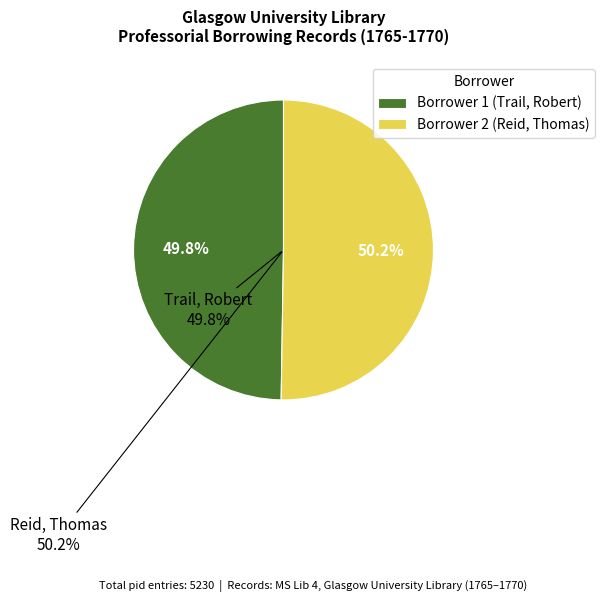

Which slice is the largest?

Borrower 2 (Reid, Thomas)